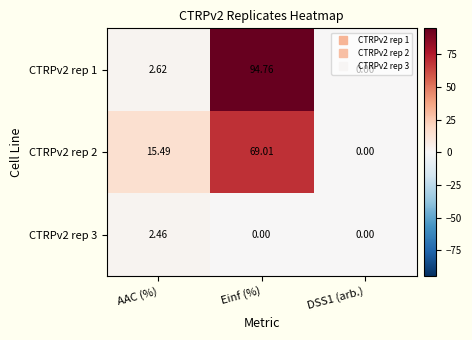

Where is CTRPv2 rep 2 nearest to the value 34?

AAC (%)